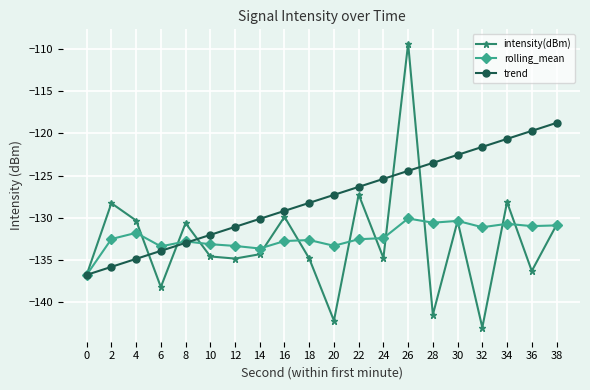

At which label does trend reach its peak?

38